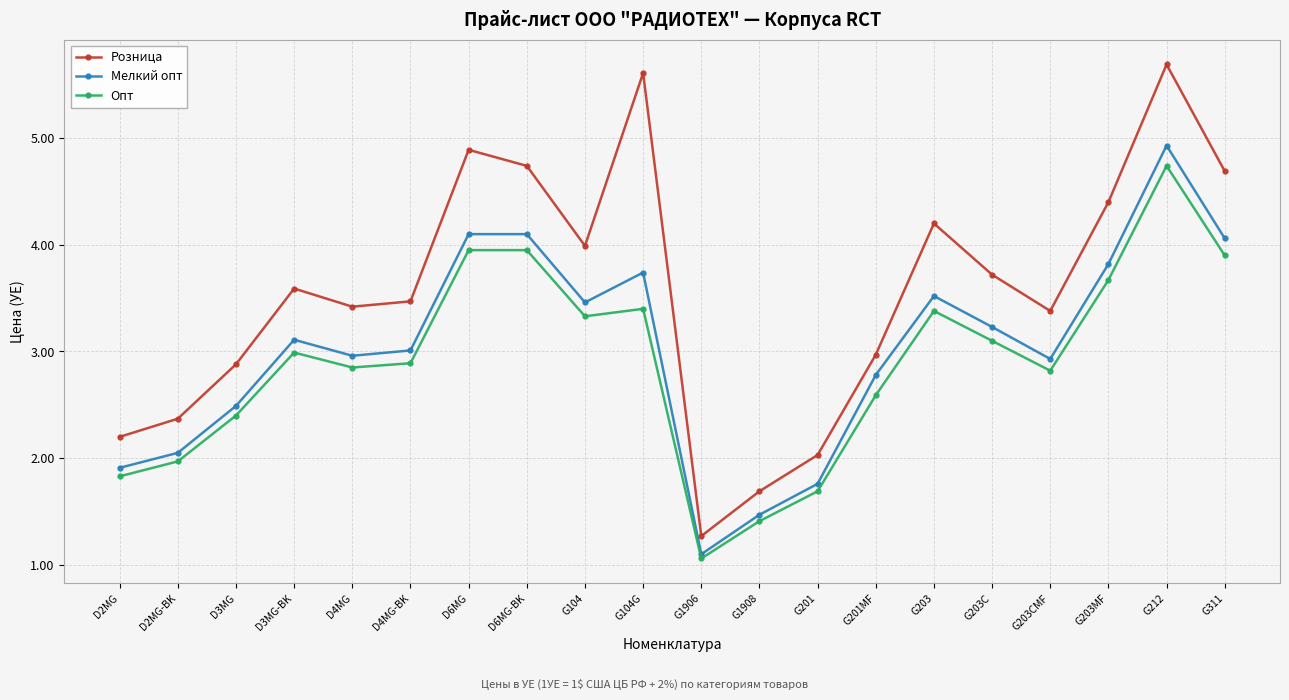

Rank the series at G1908 from highest to lowest value.

Розница, Мелкий опт, Опт